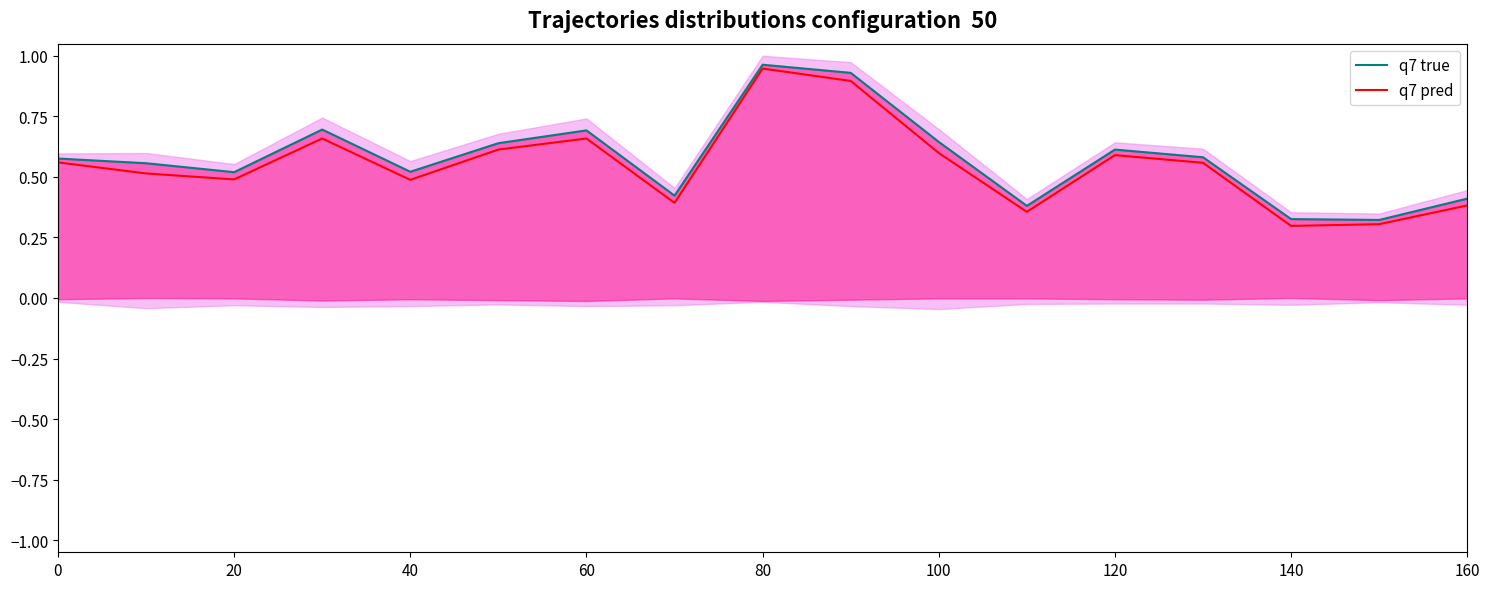

What is the sum of the q7 pred values at 120 and 15?

1.0